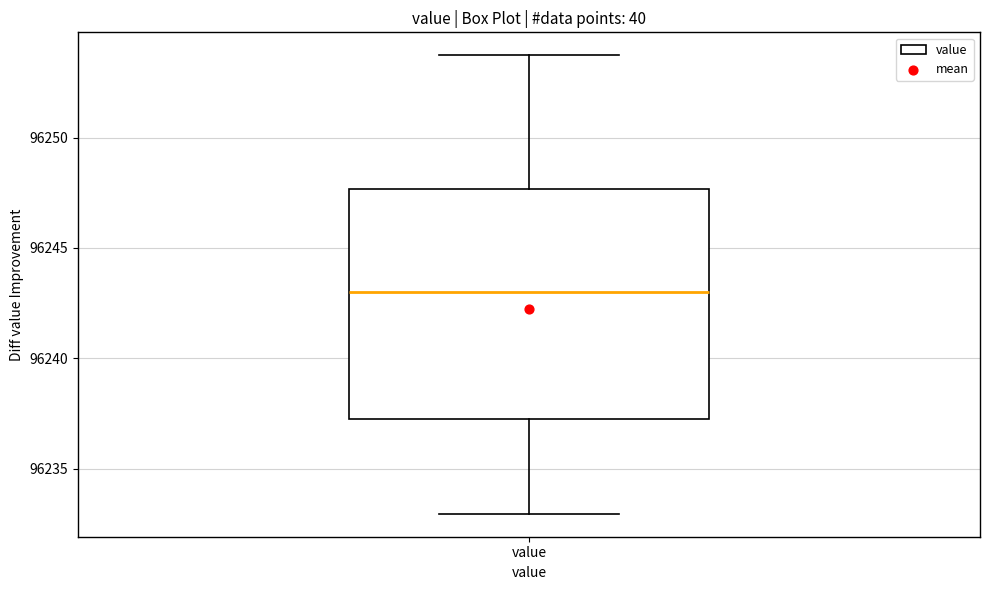

Read this box plot against the y-axis: the position of the median line, the range covered by the box, and the ends of both whiskers. The values are not printed on the chart, so give them approximately, as read against the axis.

median 96243.0, box 96237.0 to 96247.5, whiskers 96233.0 to 96253.5